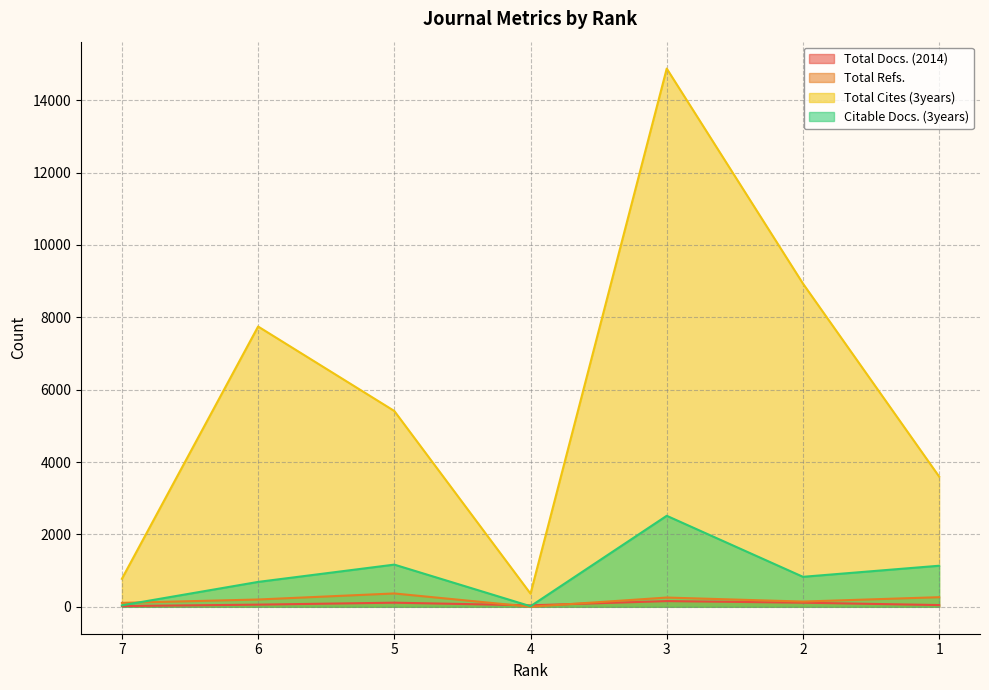

Which series has the largest range (max minus min)?

Total Cites (3years)